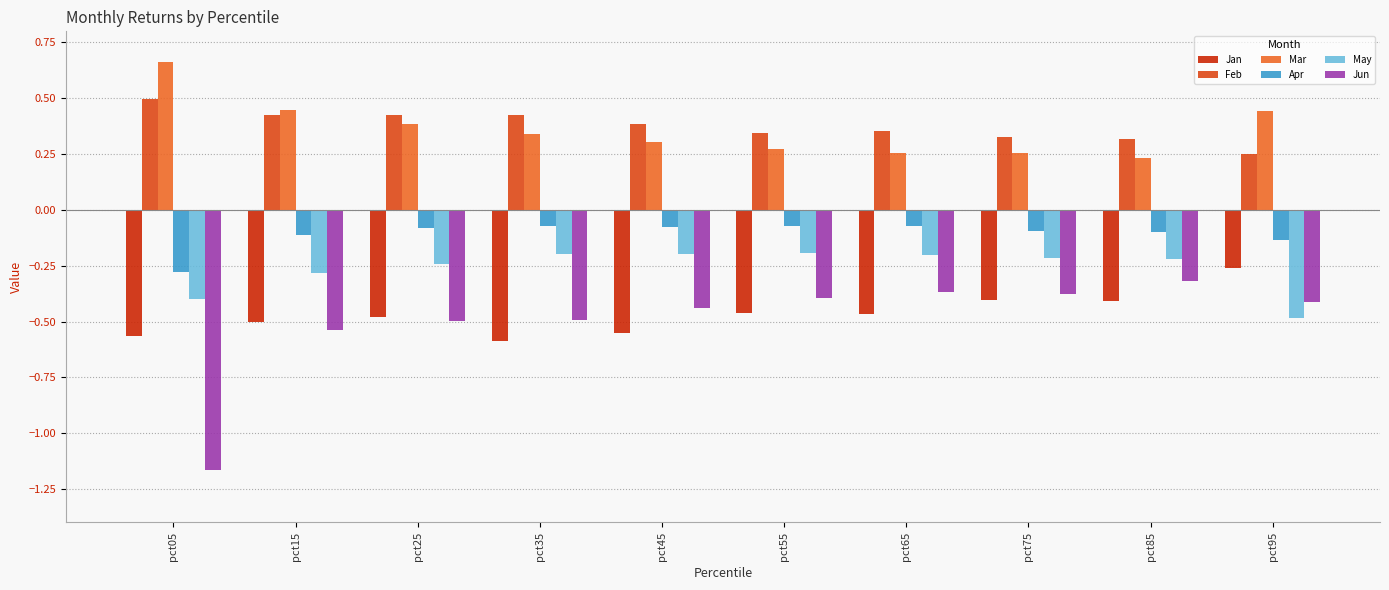

Which label corresponds to the largest value in the chart?

pct05